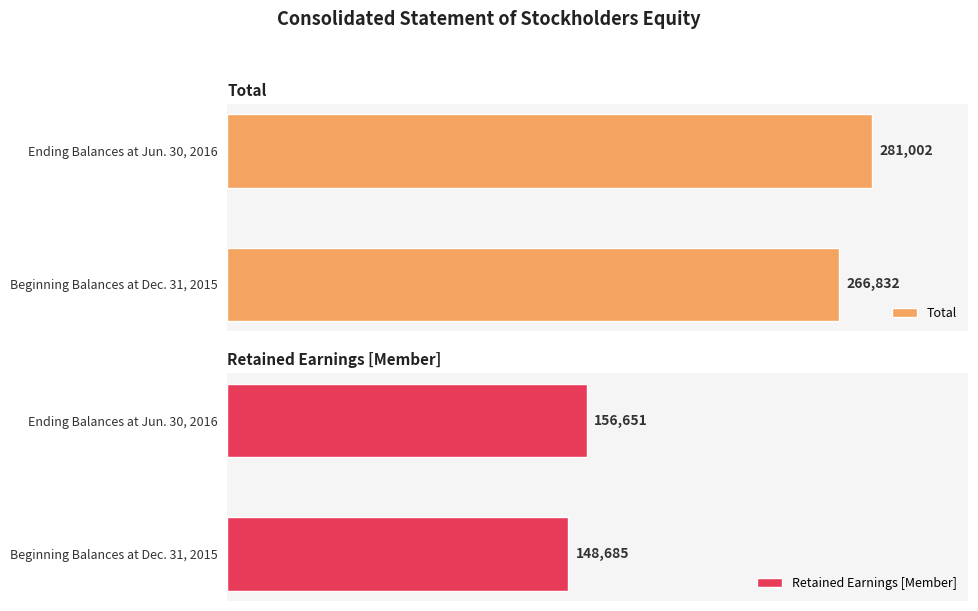

What is the minimum value for Retained Earnings [Member]?

148685